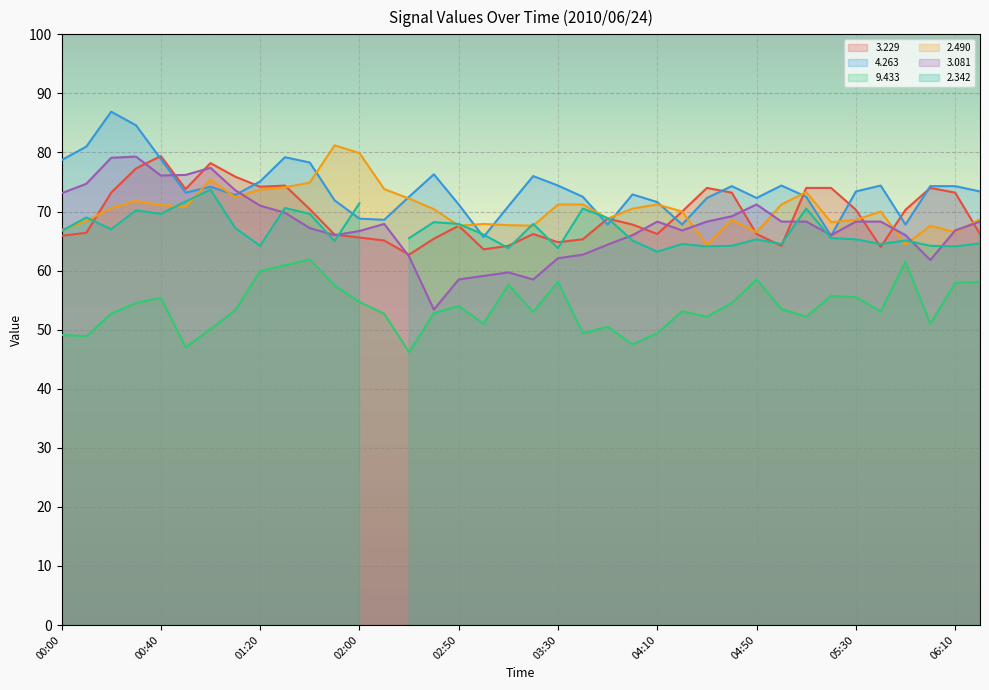

Where does the   4.263 series first go above 73?

00:00